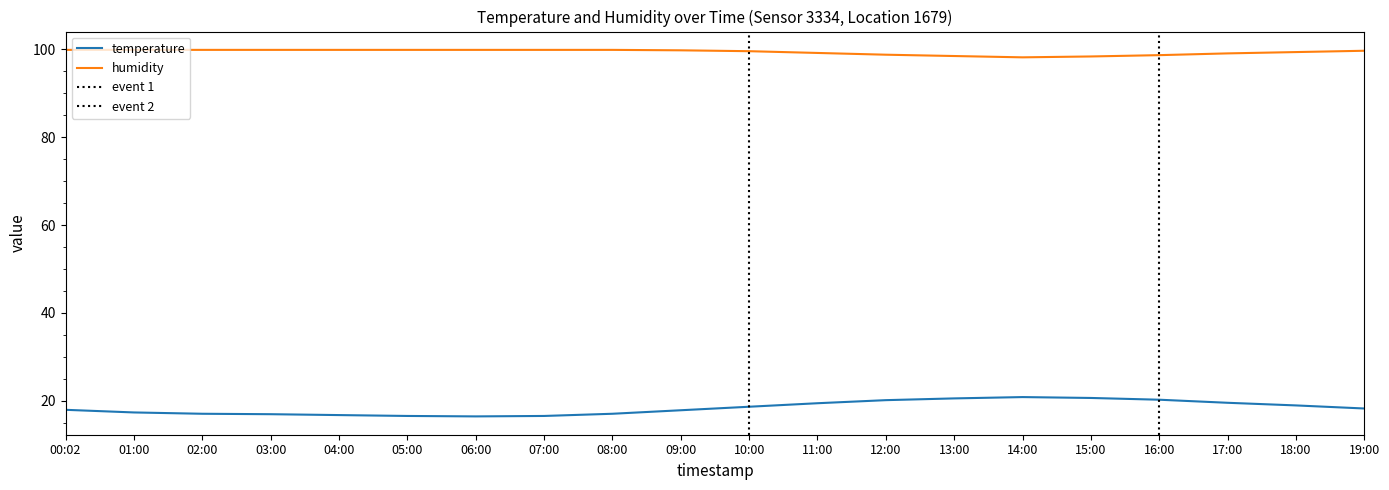

How many data points does each series have?

20